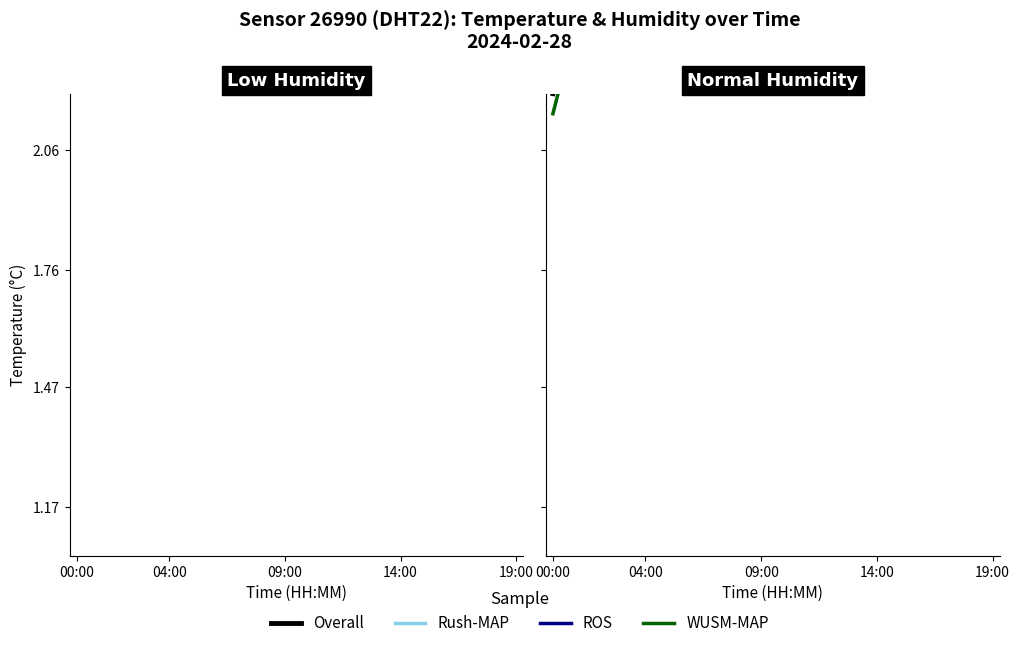

True or false: ROS and WUSM-MAP cross at least once.

False